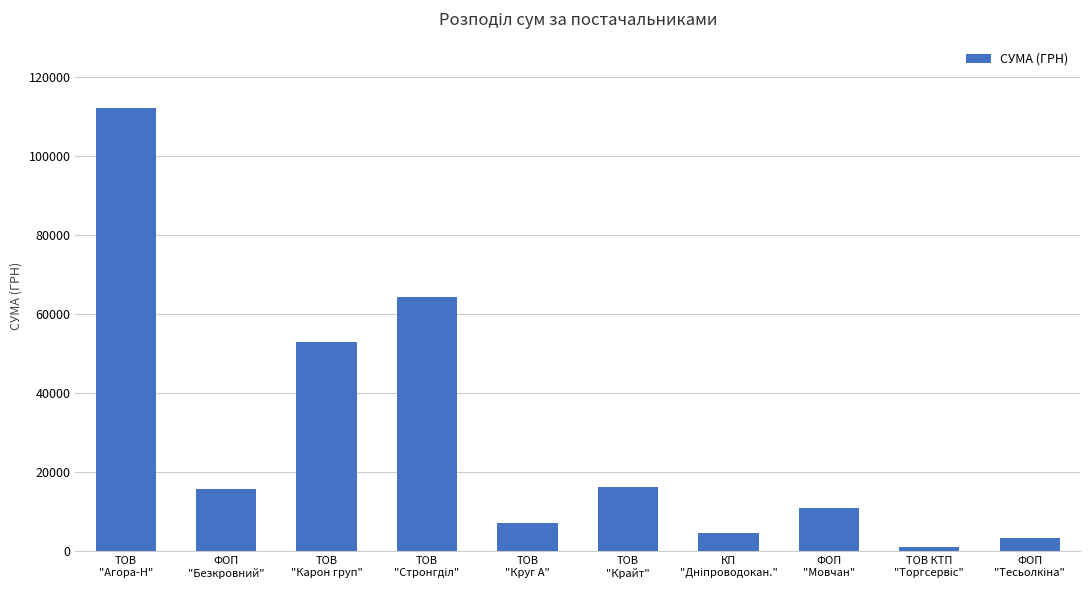

How many values are below 15849?

5